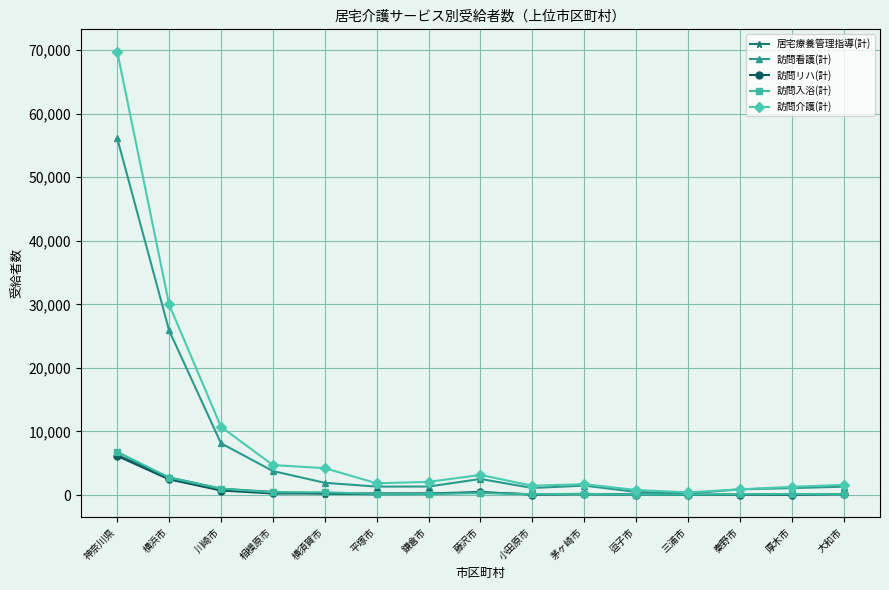

What is the label of the 4th point from the right?

三浦市